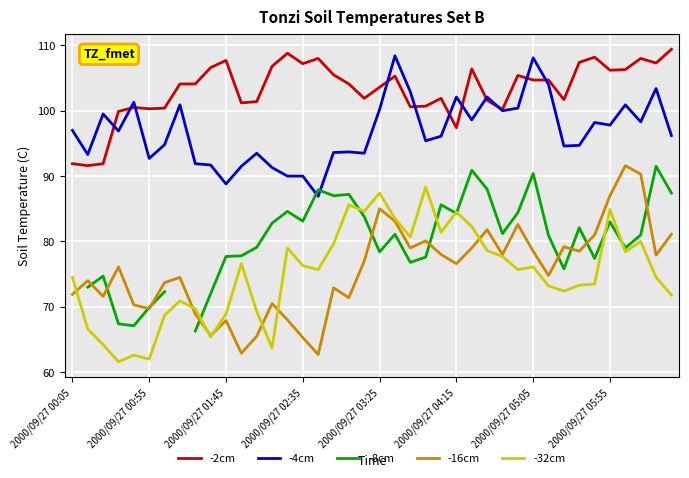

What is the difference between the -16cm values at 29 and 18?

11.2